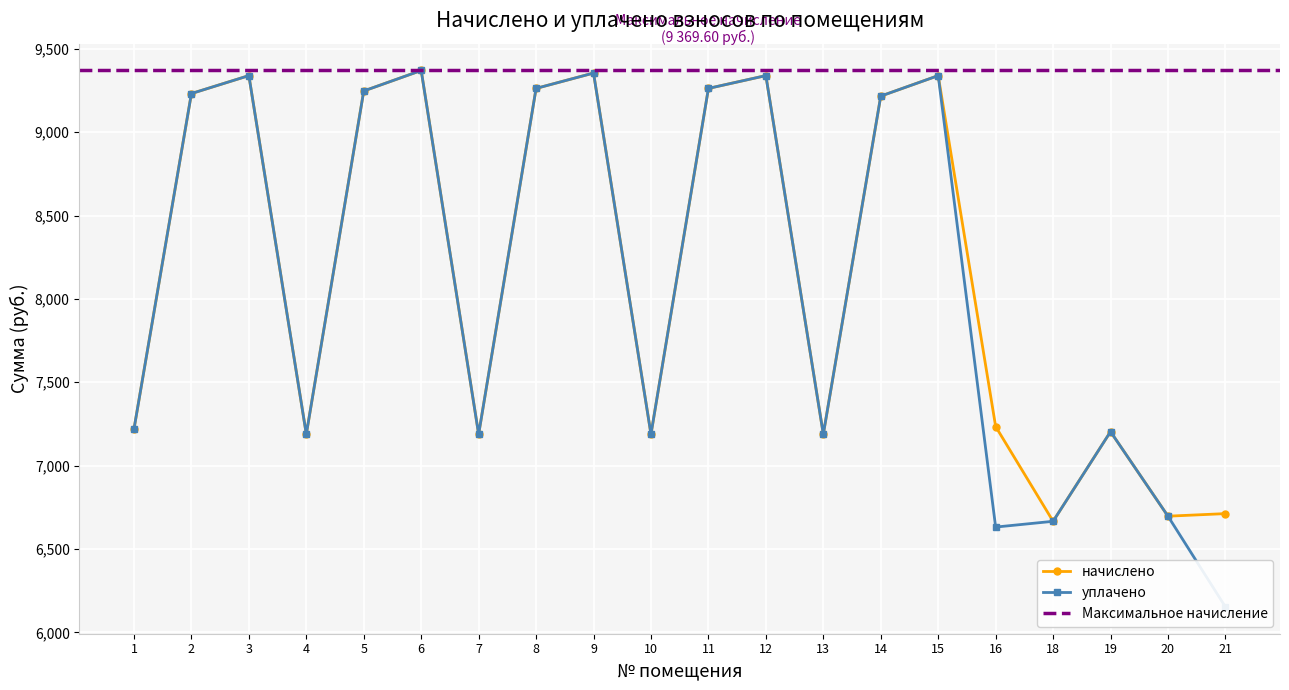

Between 14 and 4, which is larger?

14